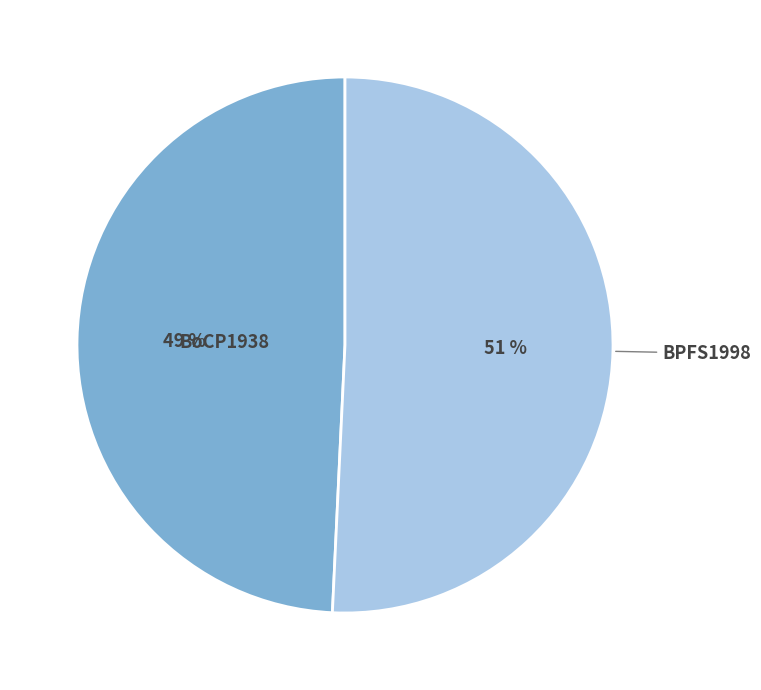

Which slice is the largest?

BPFS1998